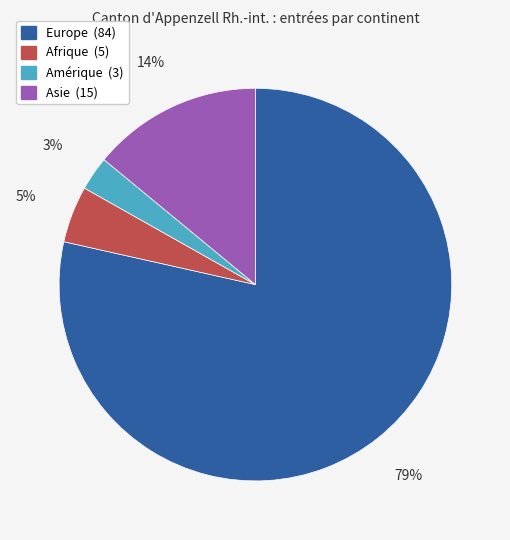

To the nearest percent, what portion does Asie represent?

14%